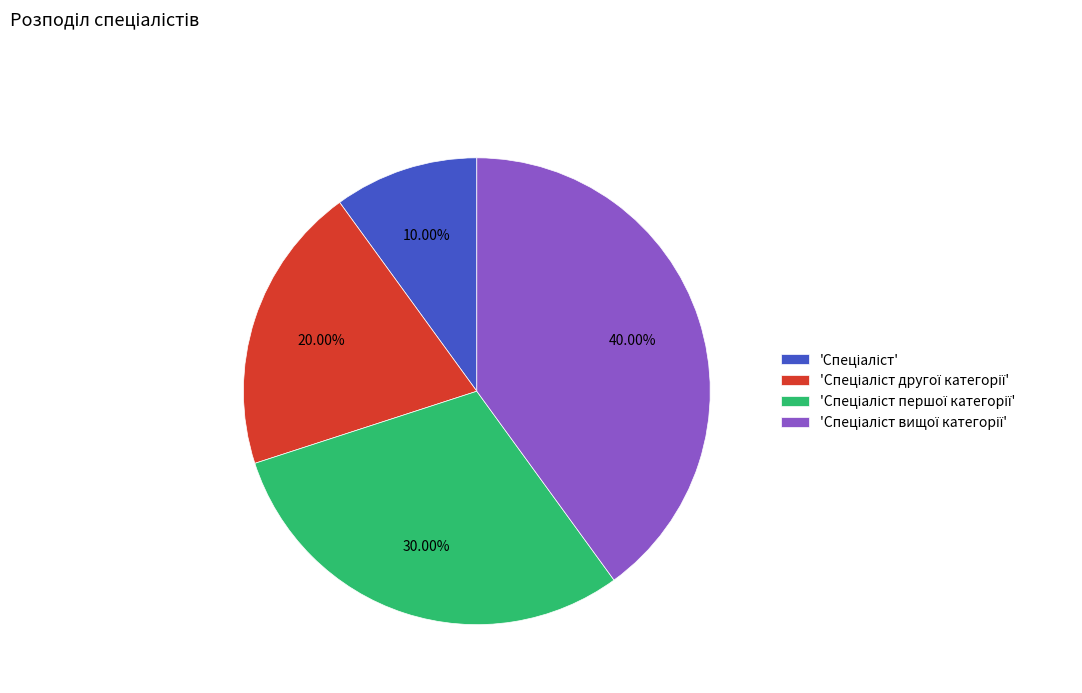

How many segments does this pie chart have?

4